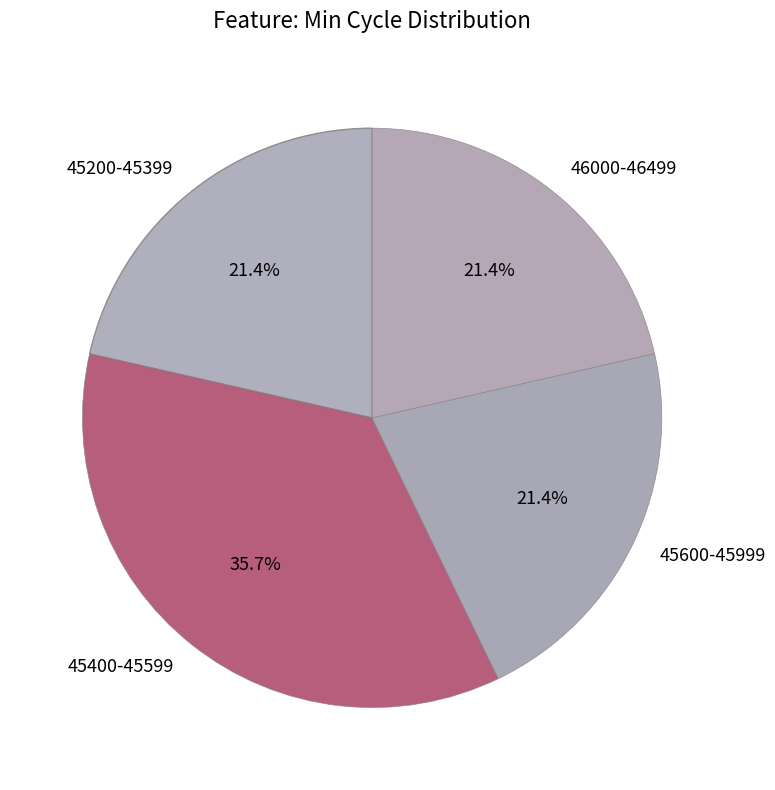

What portion of the pie excludes 45400-45599?

64.3%